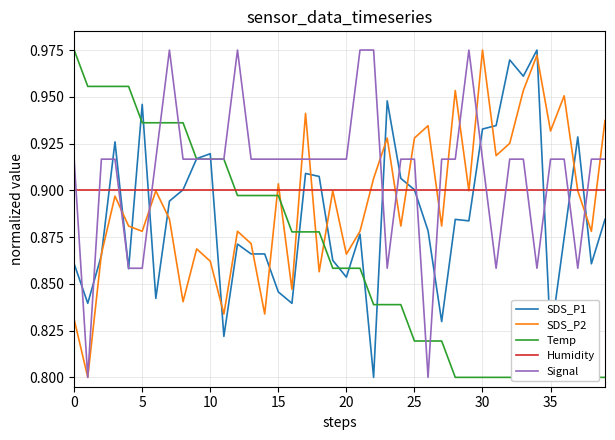

At which category does the chart reach its peak across all series?

34